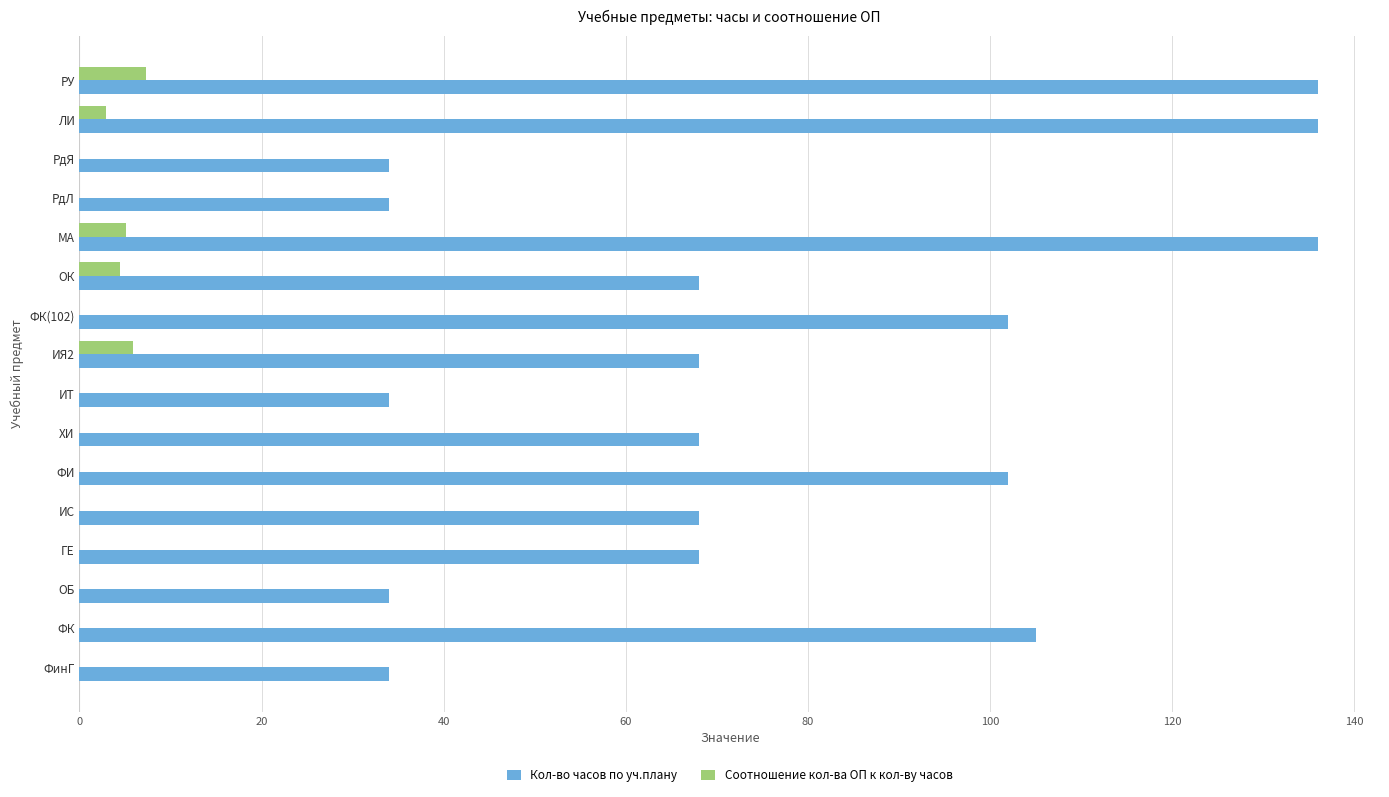

Is the value of Кол-во часов по уч.плану at РУ greater than the value of Соотношение кол-ва ОП к кол-ву часов at РдЯ?

Yes